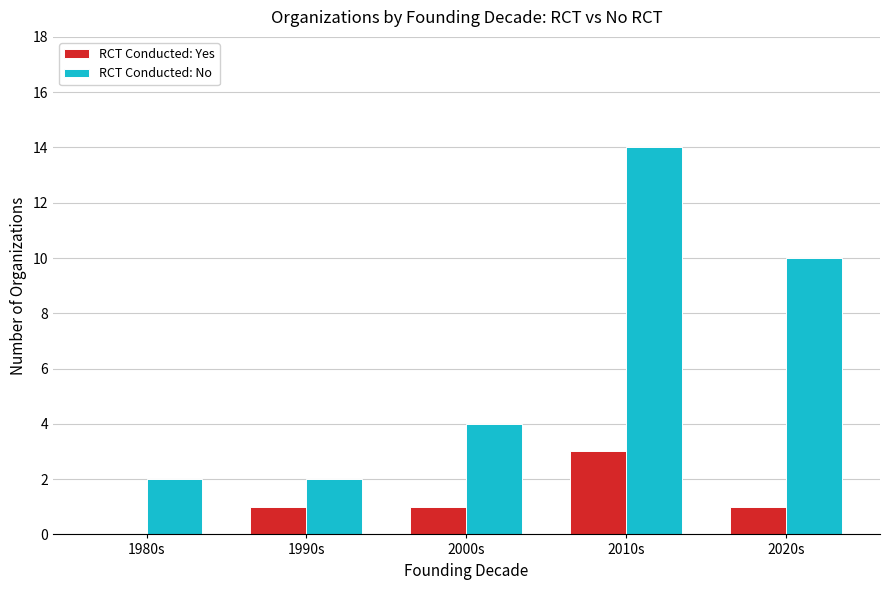

At which category is the sum across all series the highest?

2010s